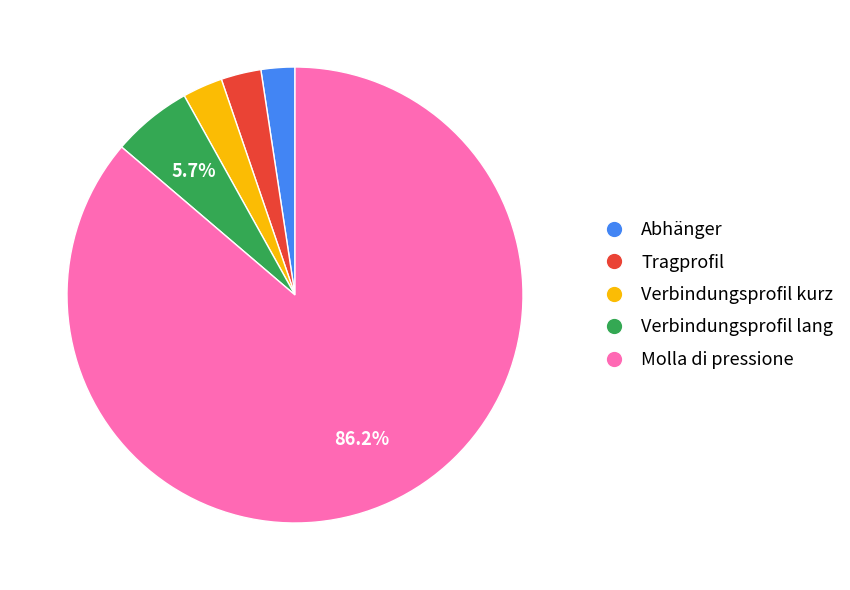

To the nearest percent, what portion does Abhänger represent?

2%